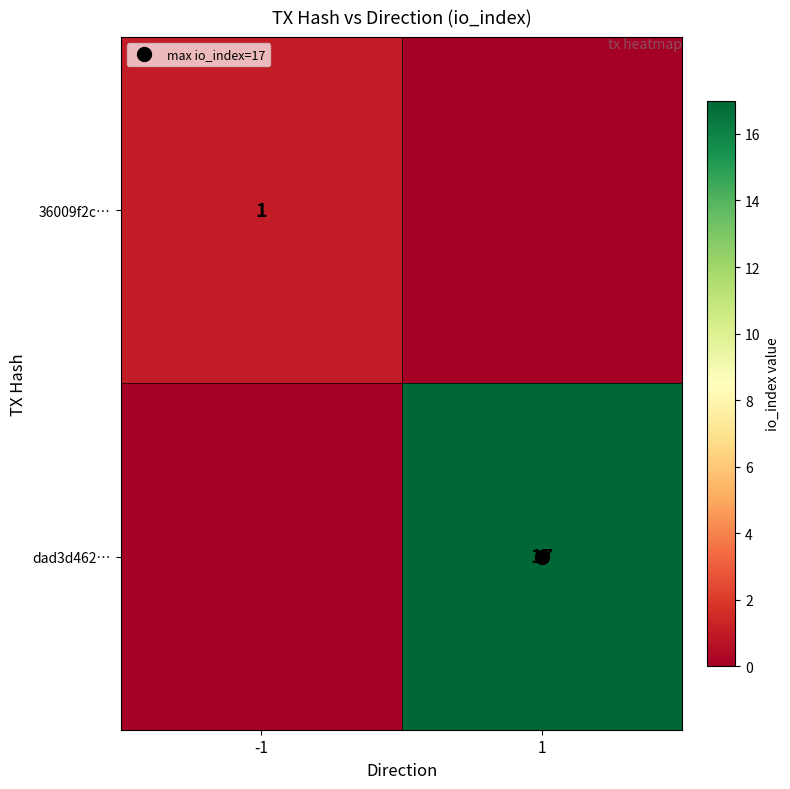

At which label does 36009f2c… reach its peak?

-1